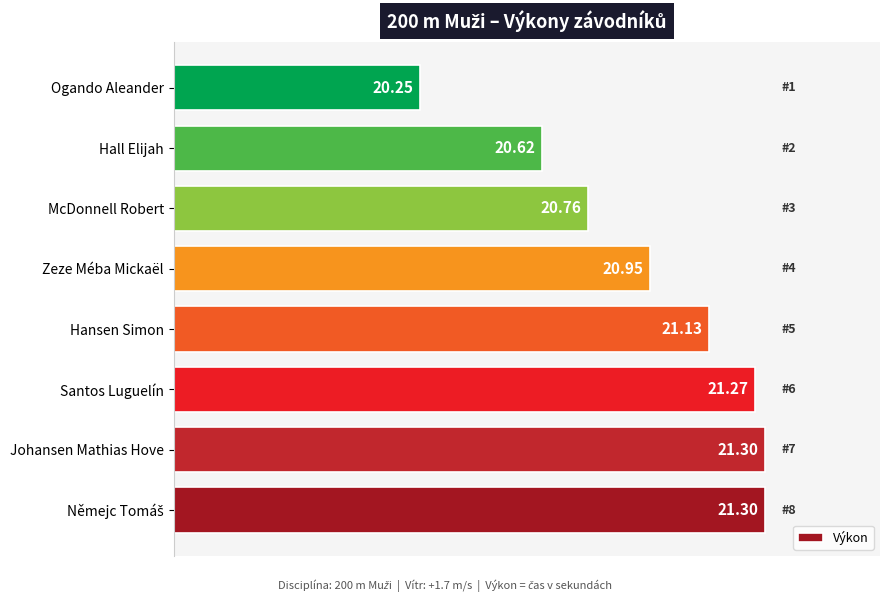

Is it true that the value at McDonnell Robert is 0.7?

False